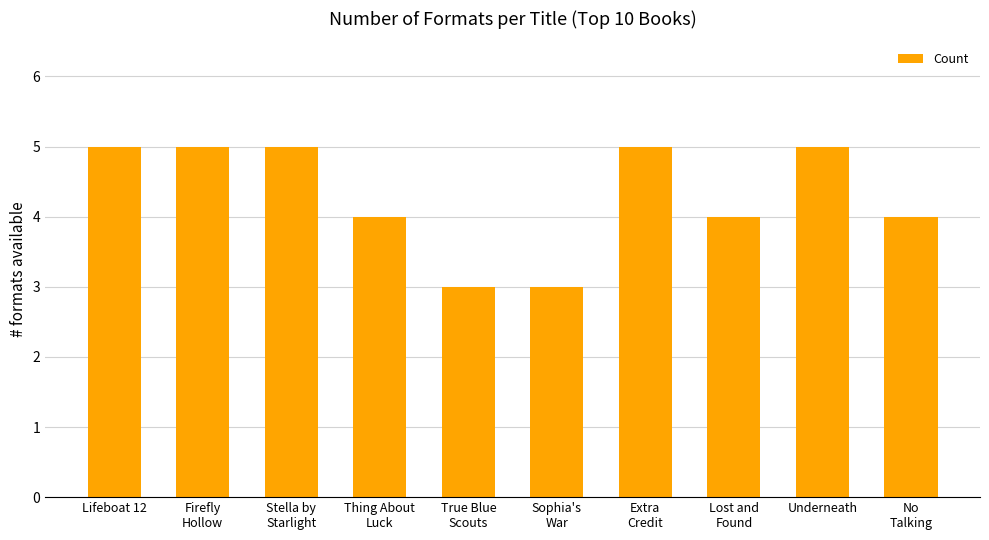

Which has a higher value, True Blue
Scouts or Underneath?

Underneath